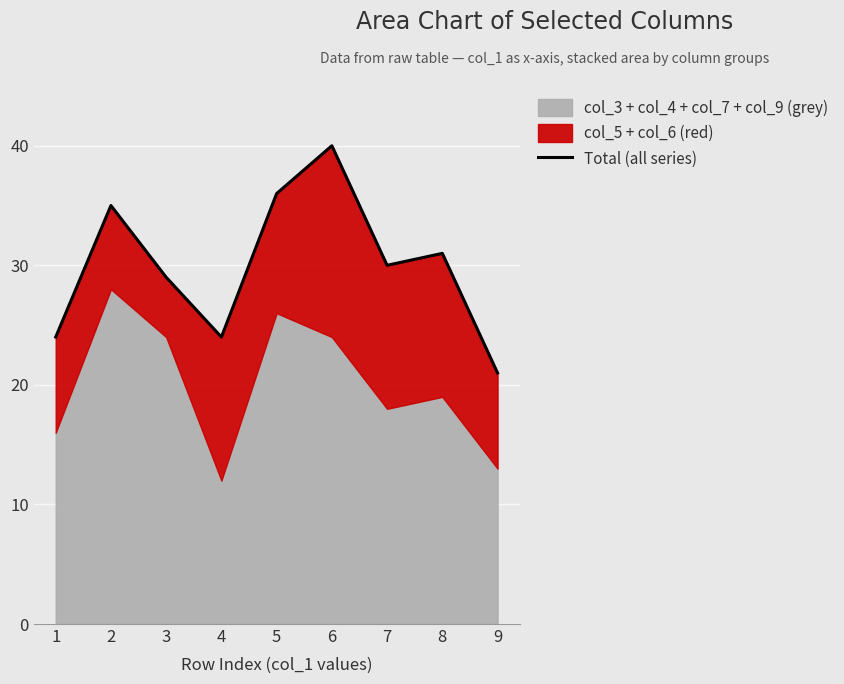

What is the average value?

30